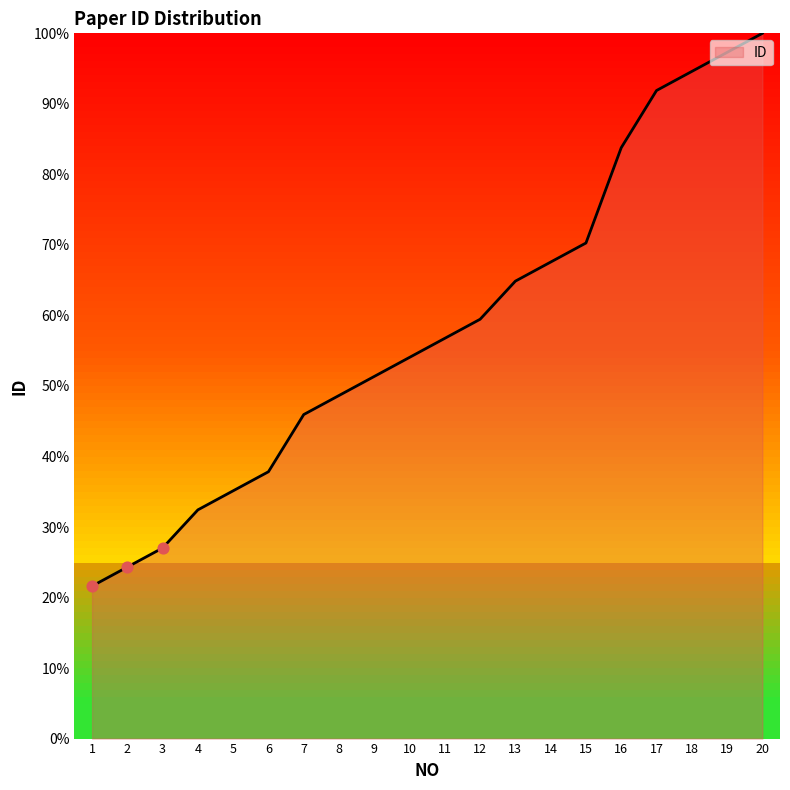

Between 1 and 11, which is larger?

11